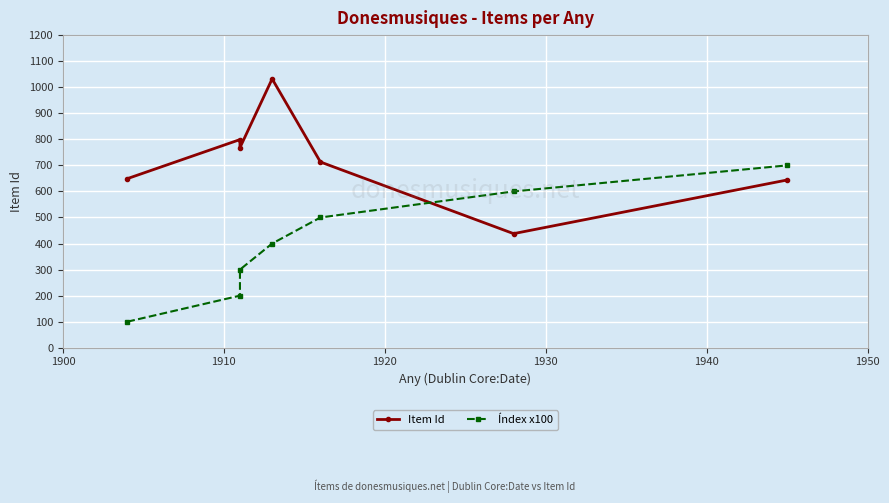

What is the difference between the maximum and minimum values in the Item Id series?

594